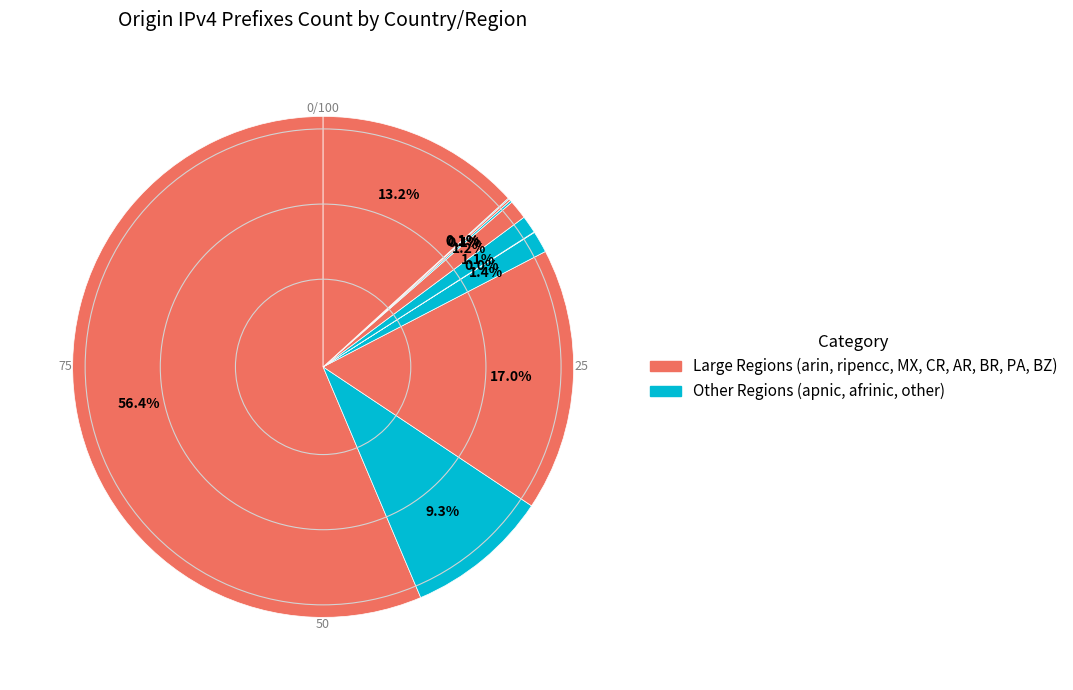

How many segments does this pie chart have?

11